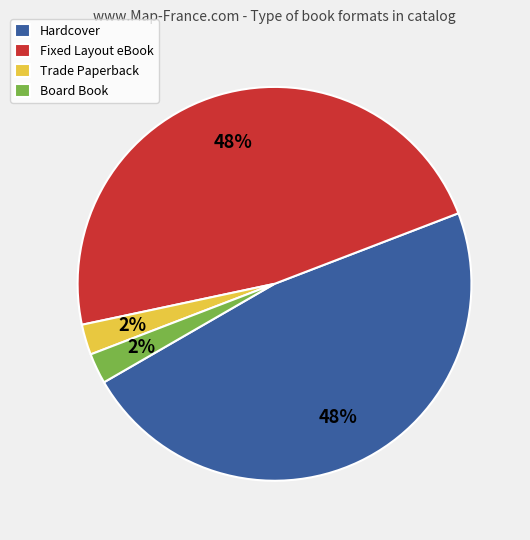

Is there a majority slice in this chart?

No